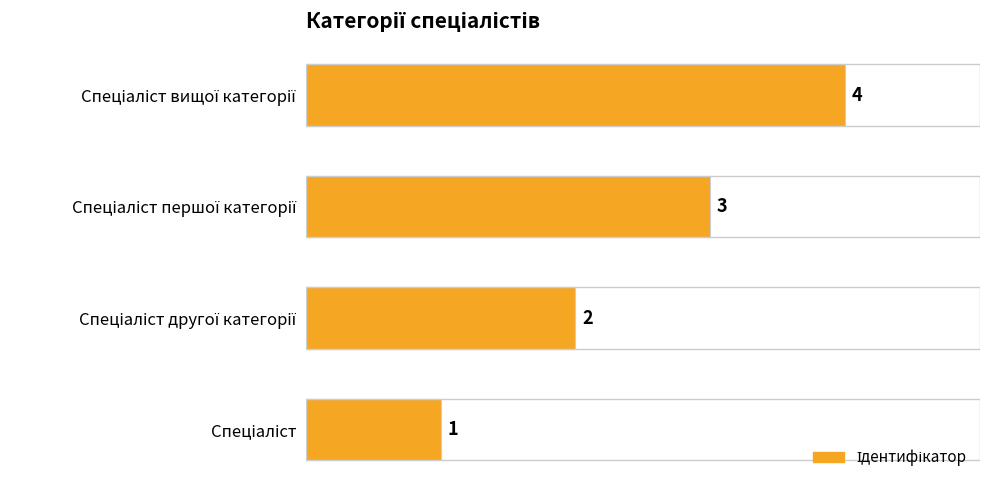

What is the sum of all values?

10